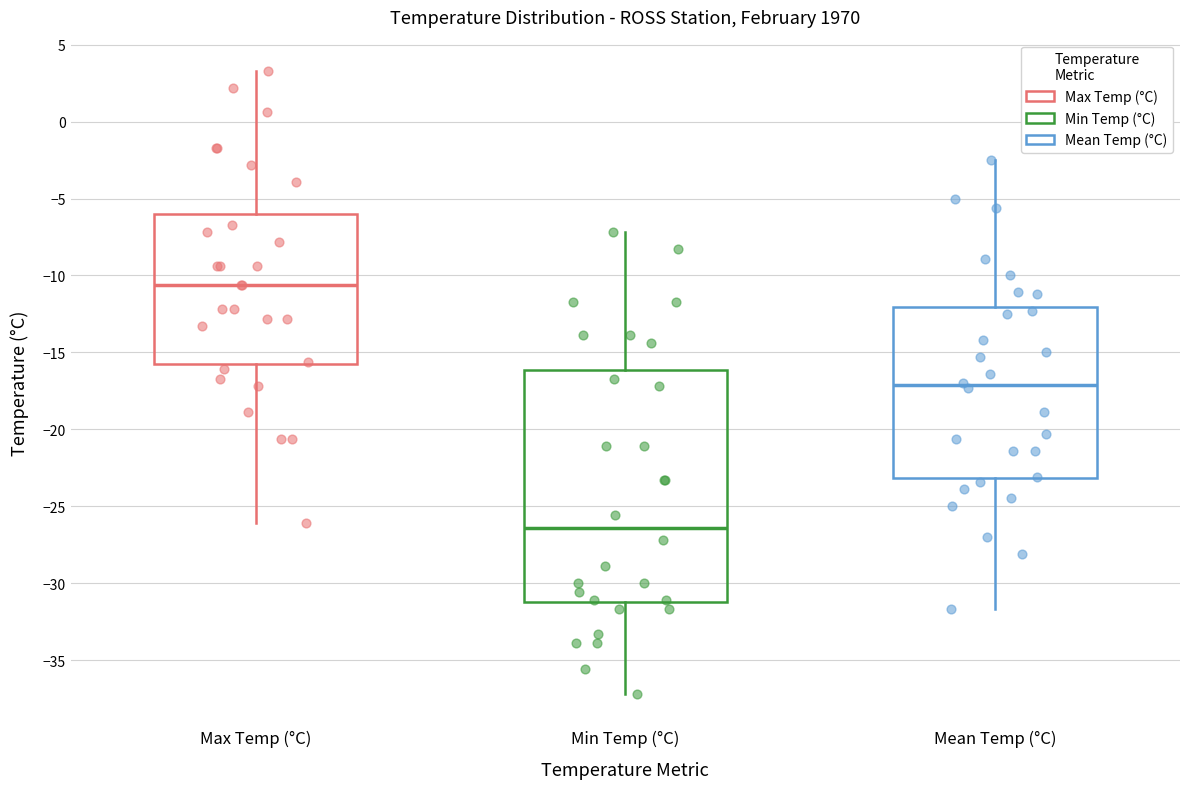

Comparing the boxes themselves (not the whiskers), which one is the tallest?

Min Temp (°C)